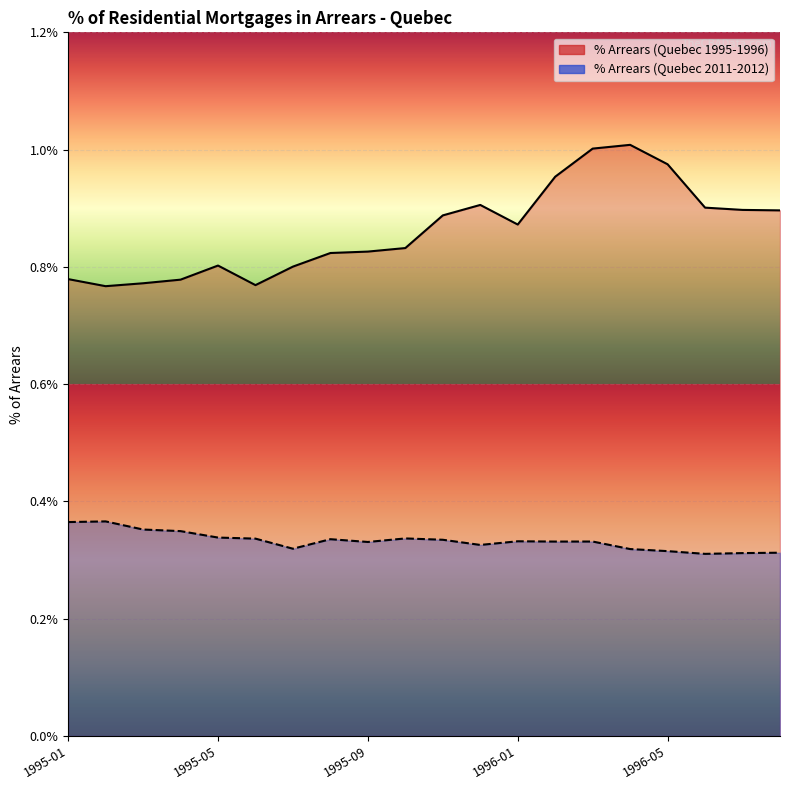

What is the label of the 3rd point from the left?

1995-03